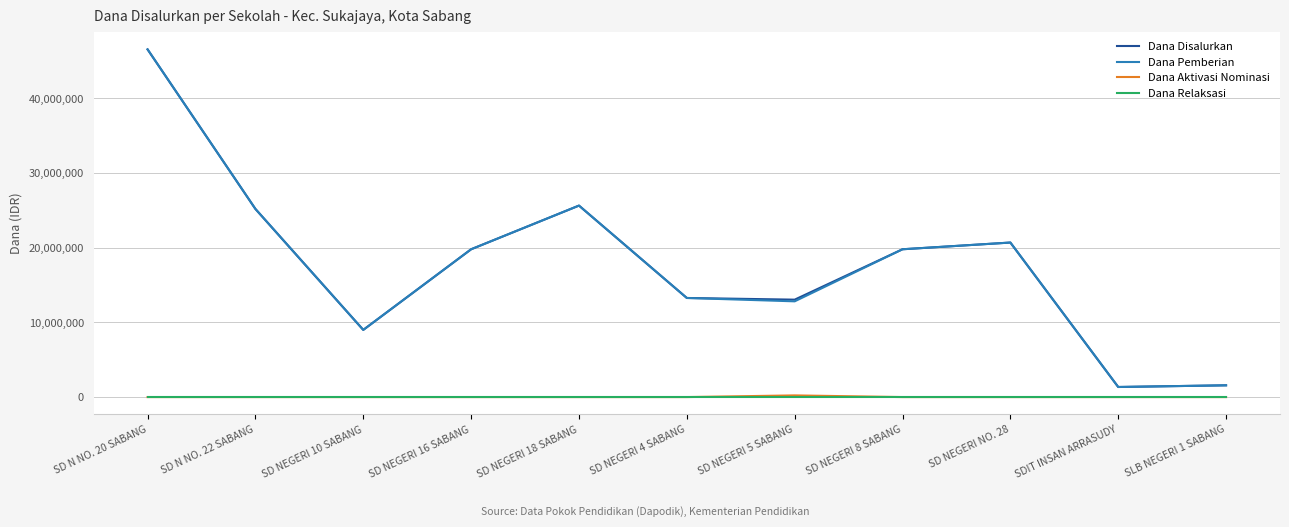

Does the chart display data point markers on the line(s)?

No